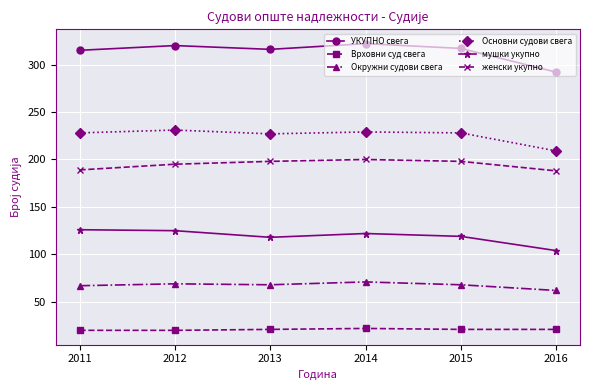

Which series has the largest total across all categories?

УКУПНО свега